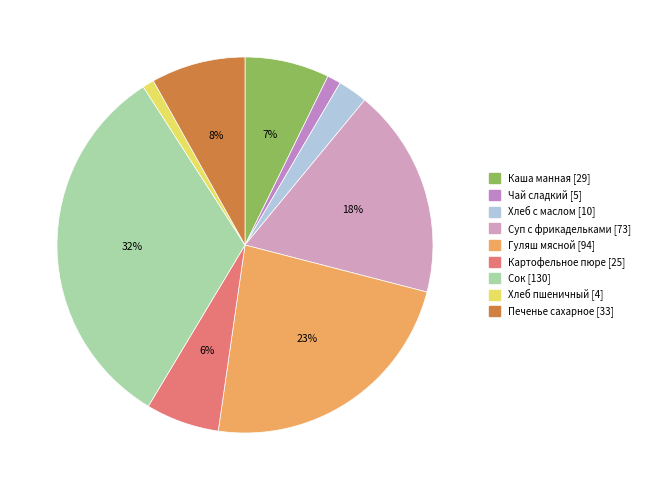

To the nearest percent, what percentage of the pie is Чай сладкий?

1%